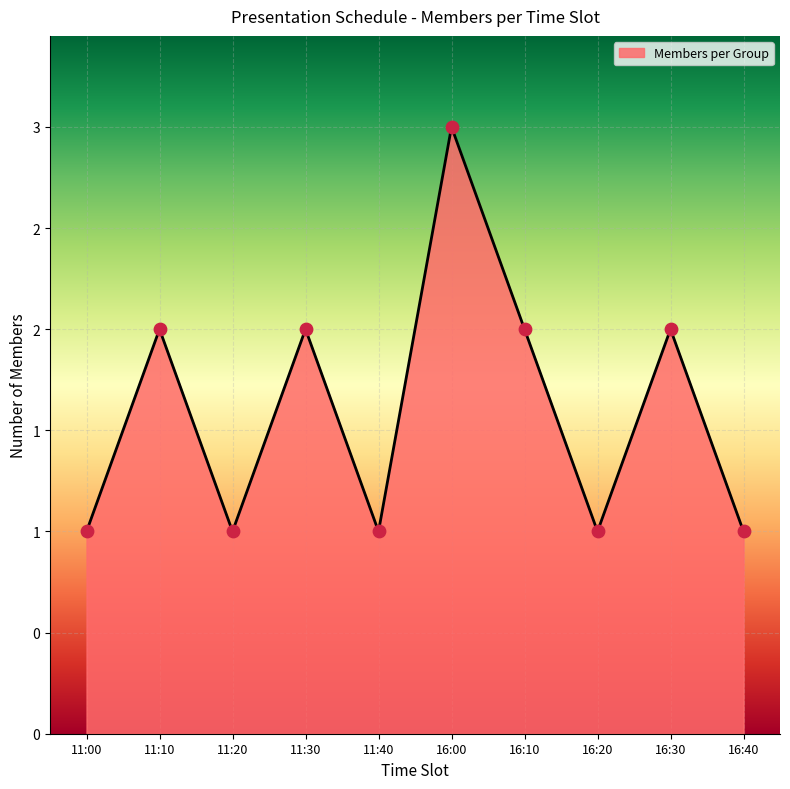

Approximately how many times larger is the value at 11:10 compared to 16:20?

2.0